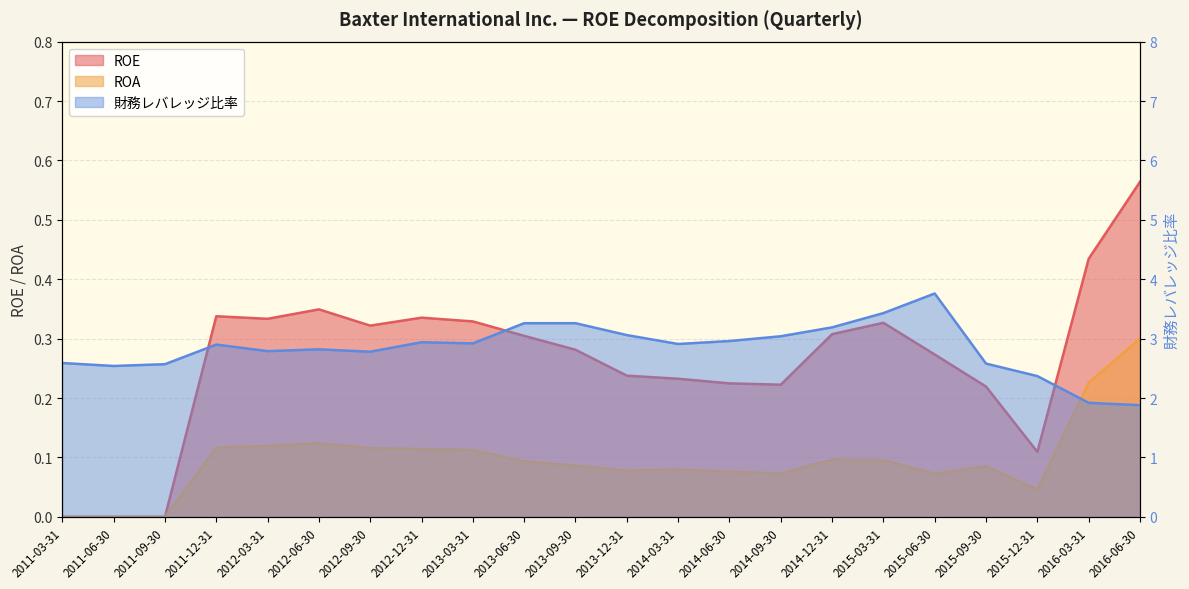

What is the label of the 14th point from the left?

2014-06-30